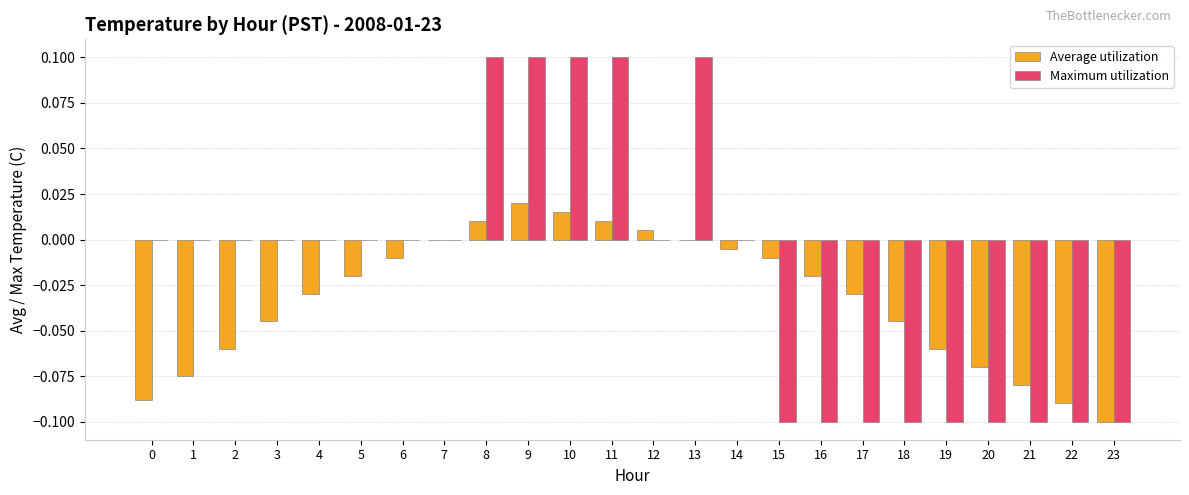

What are all the series names shown in the legend?

Average utilization, Maximum utilization